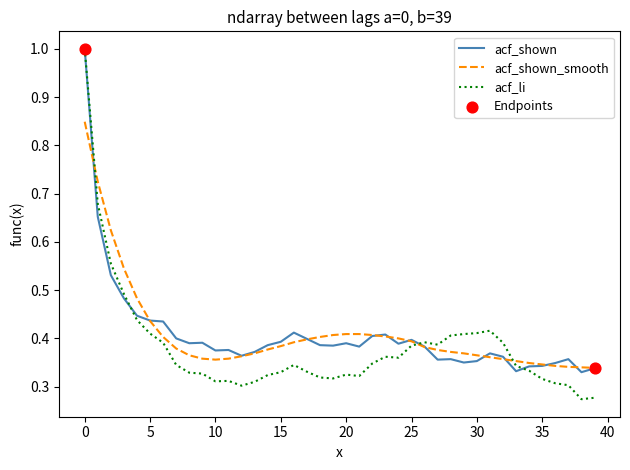

Which series has the widest spread of values?

acf_li